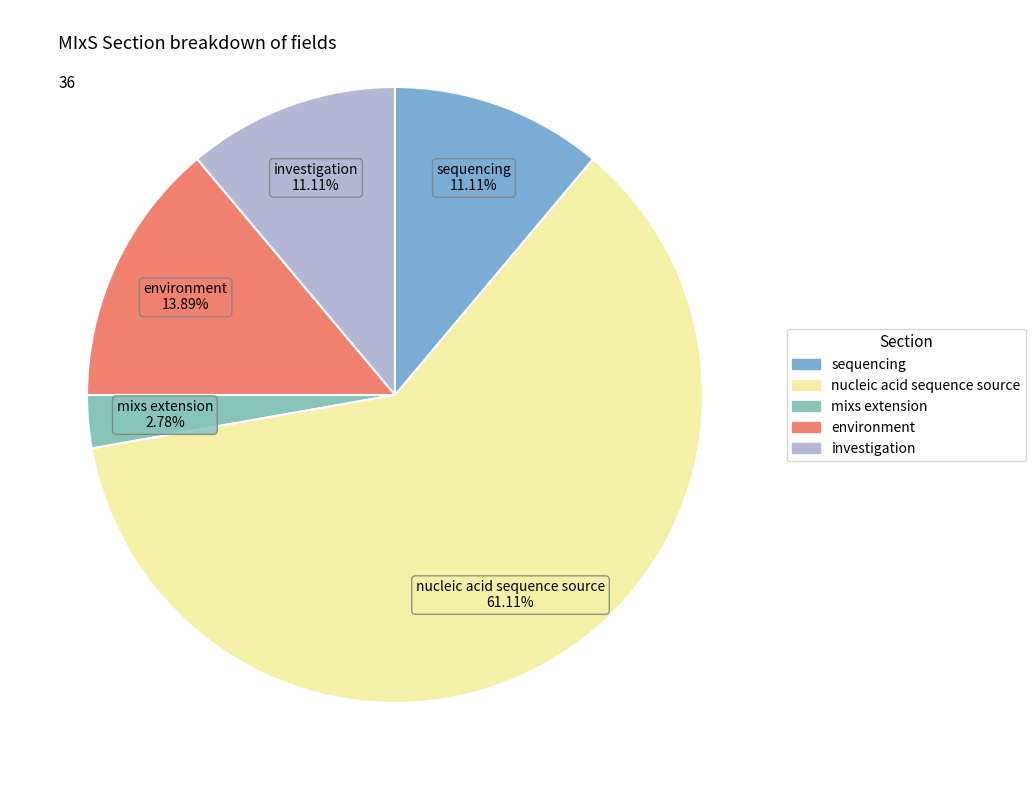

To the nearest percent, what is the difference between the largest and smallest slice percentages?

58%